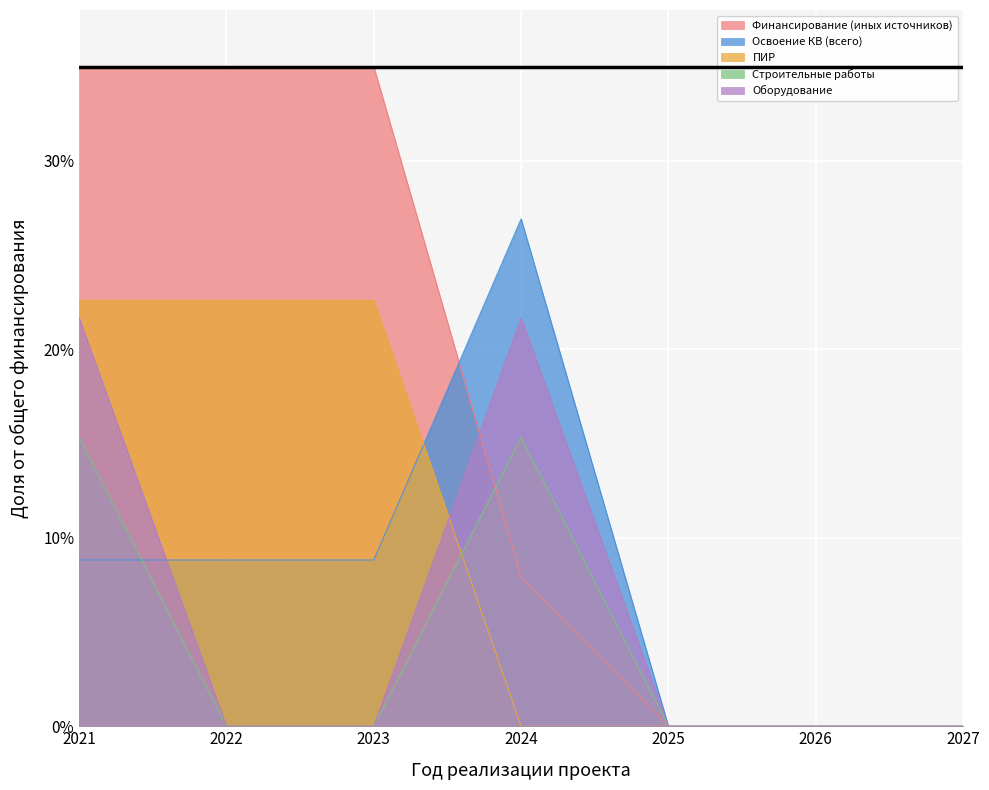

True or false: Финансирование (иных источников) has more than 0 points higher than both neighbors.

False